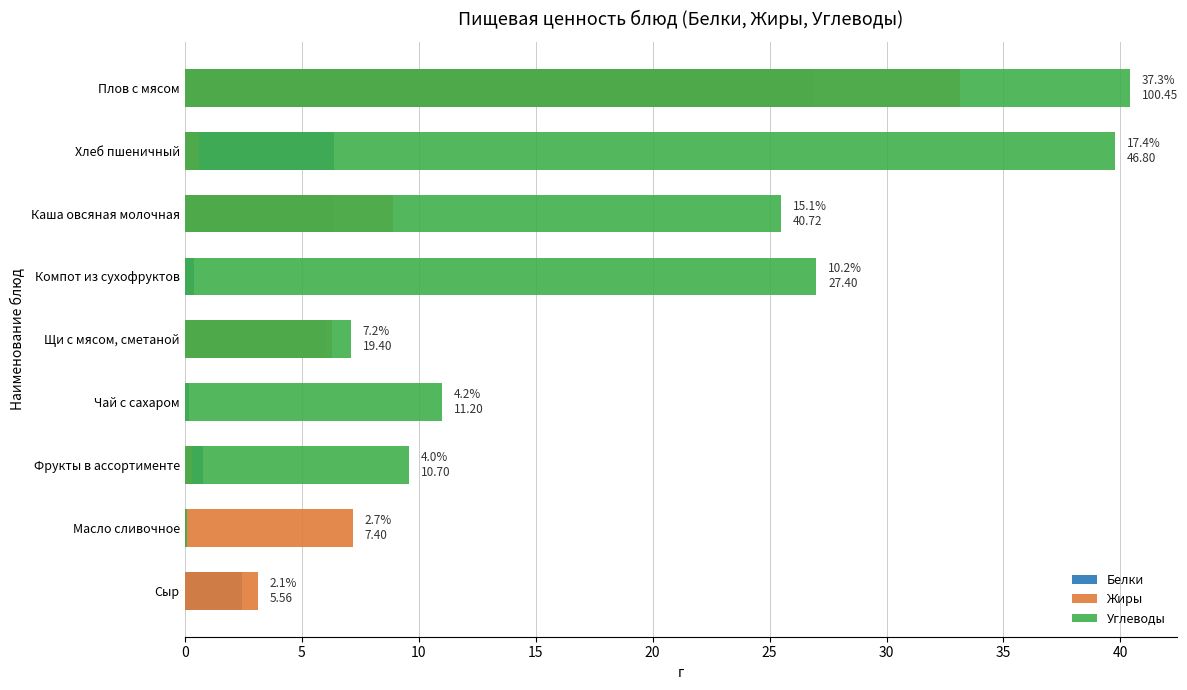

What is the average value of the Жиры series?

6.6